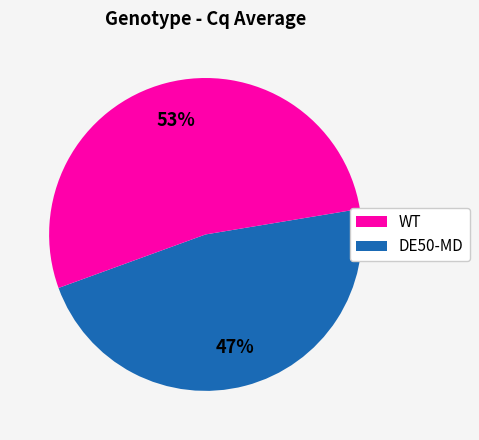

Rank the categories by value from highest to lowest.

DE50-MD, WT